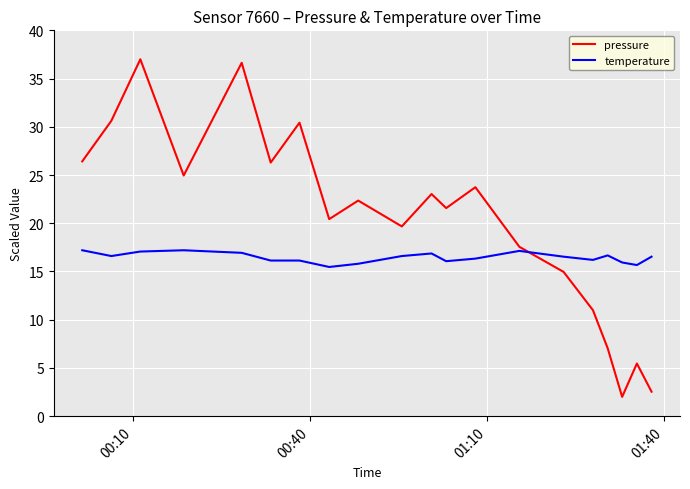

How many lines are shown in the chart?

2